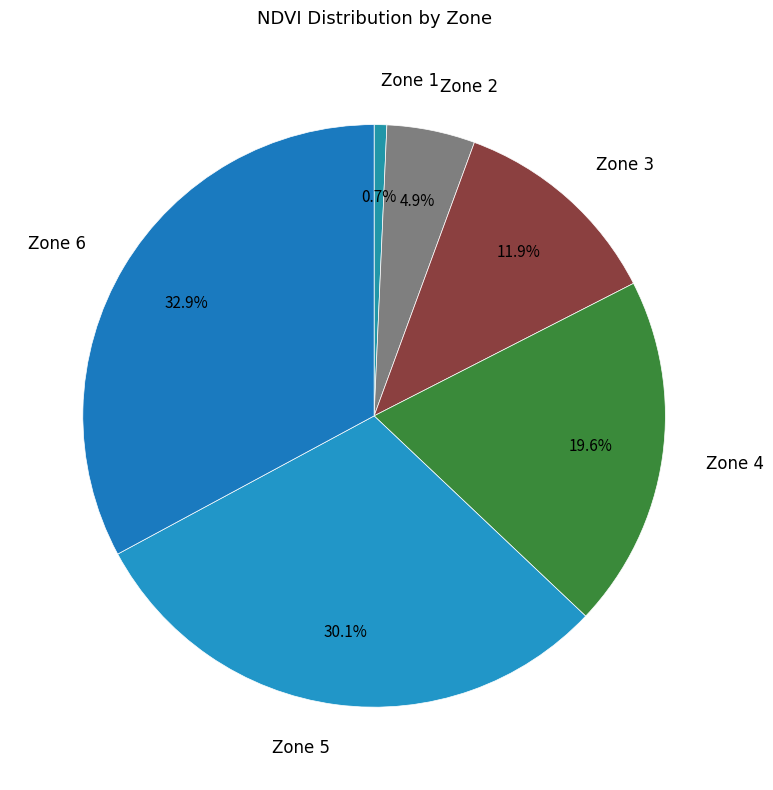

What is the largest slice in the pie chart?

Zone 6